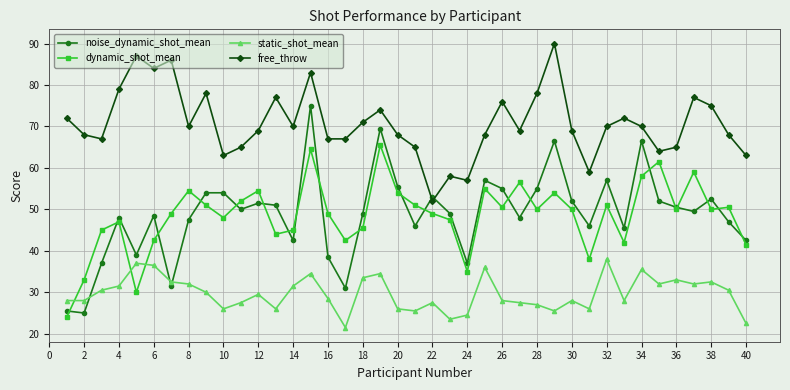

What is the average value of the dynamic_shot_mean series?

48.5